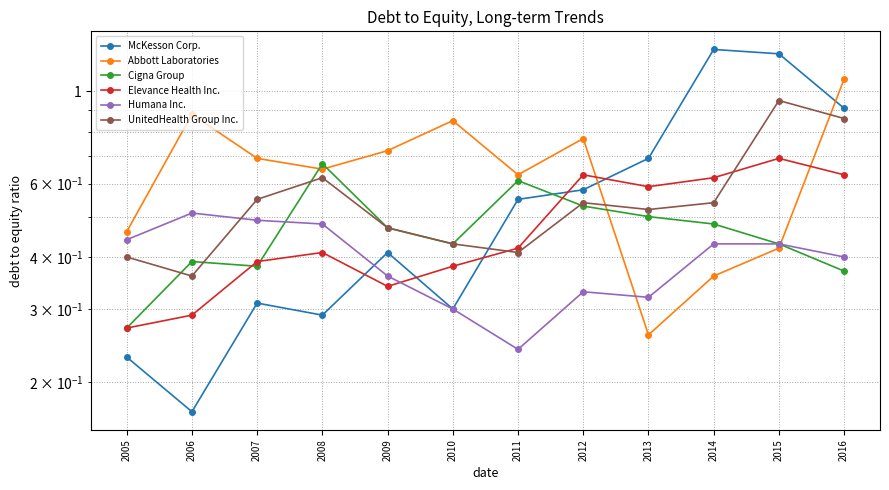

What is the value of the Elevance Health Inc. point at the 6th from the left?

0.4